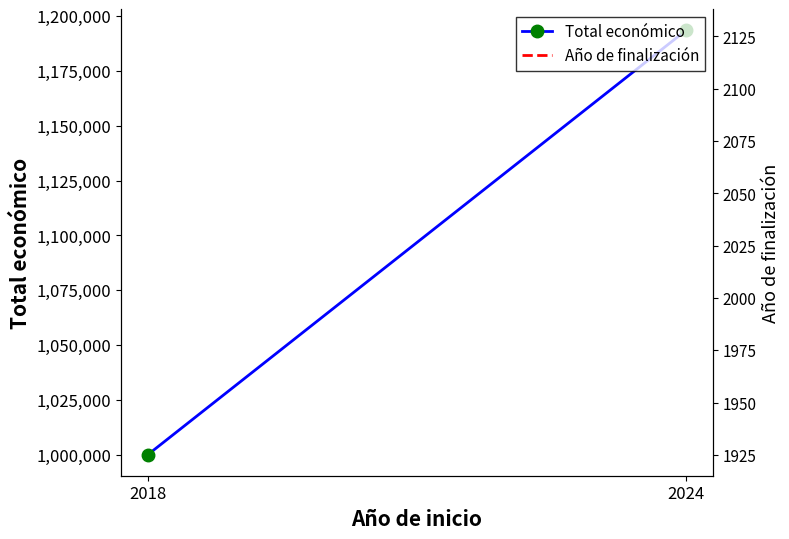

True or false: the data shows 999992 at 2018.

True